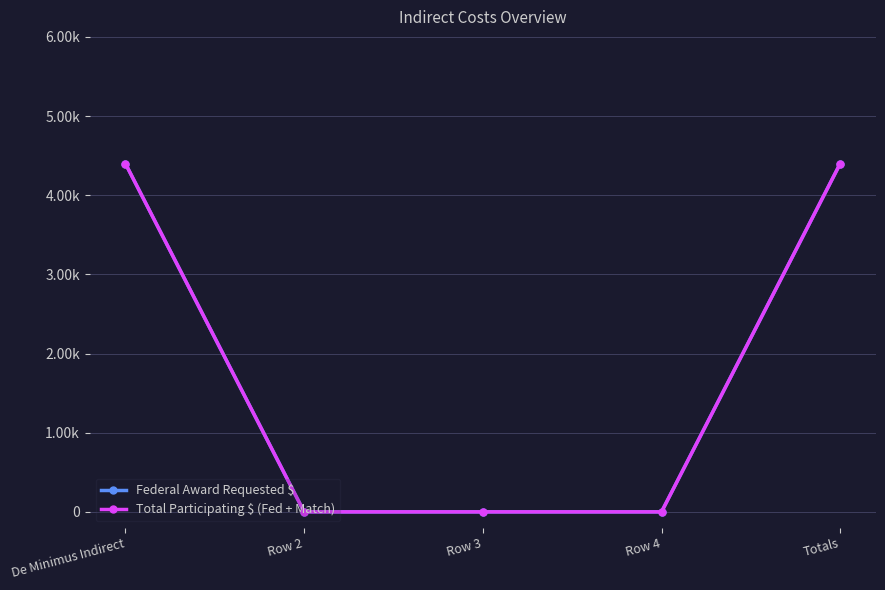

Is this an area chart (filled region under the line)?

No